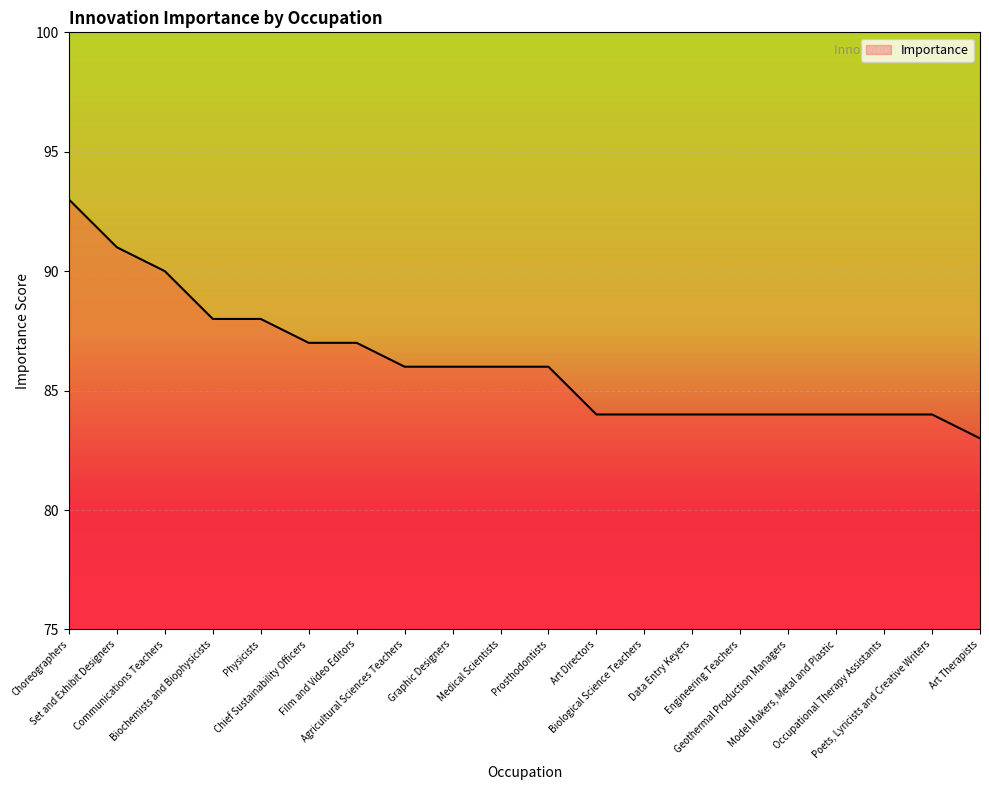

What is the difference between the maximum and minimum values?

10